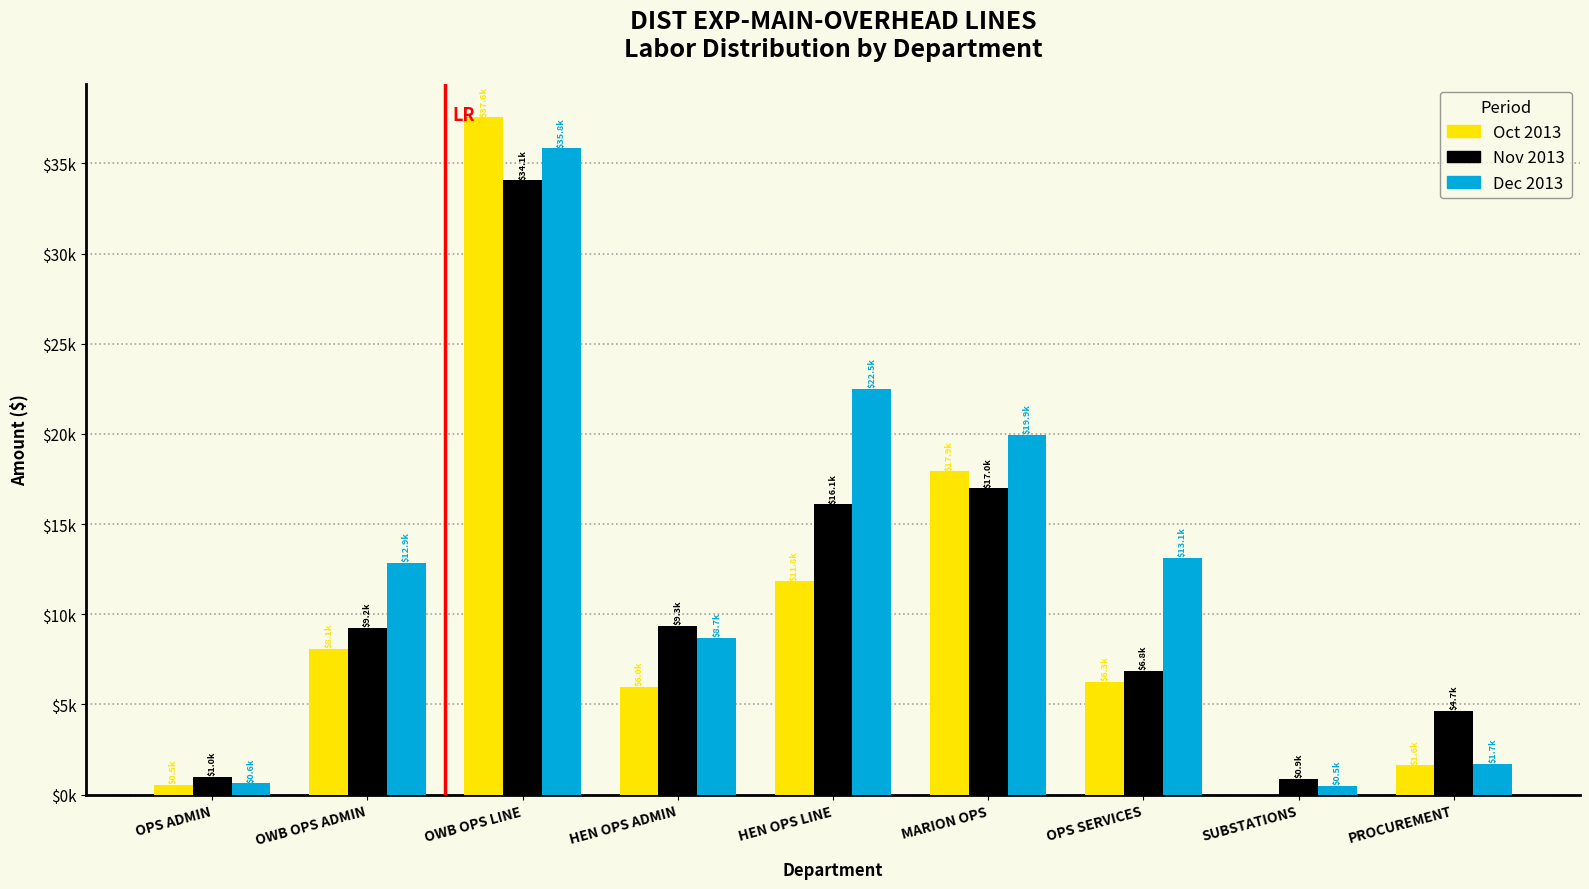

List the series in order of their peak value, highest first.

Oct 2013, Dec 2013, Nov 2013